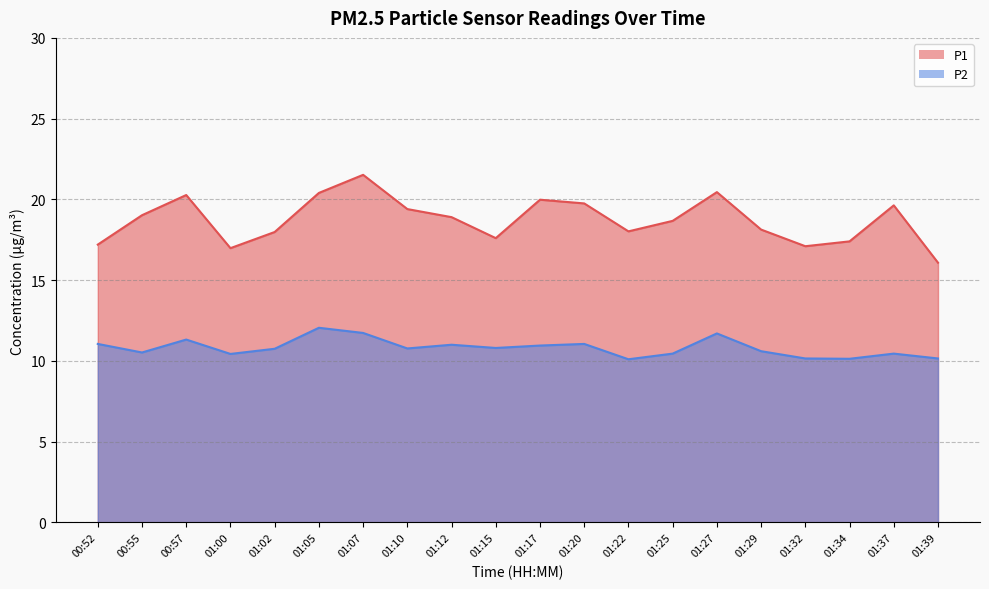

How many lines are shown in the chart?

2